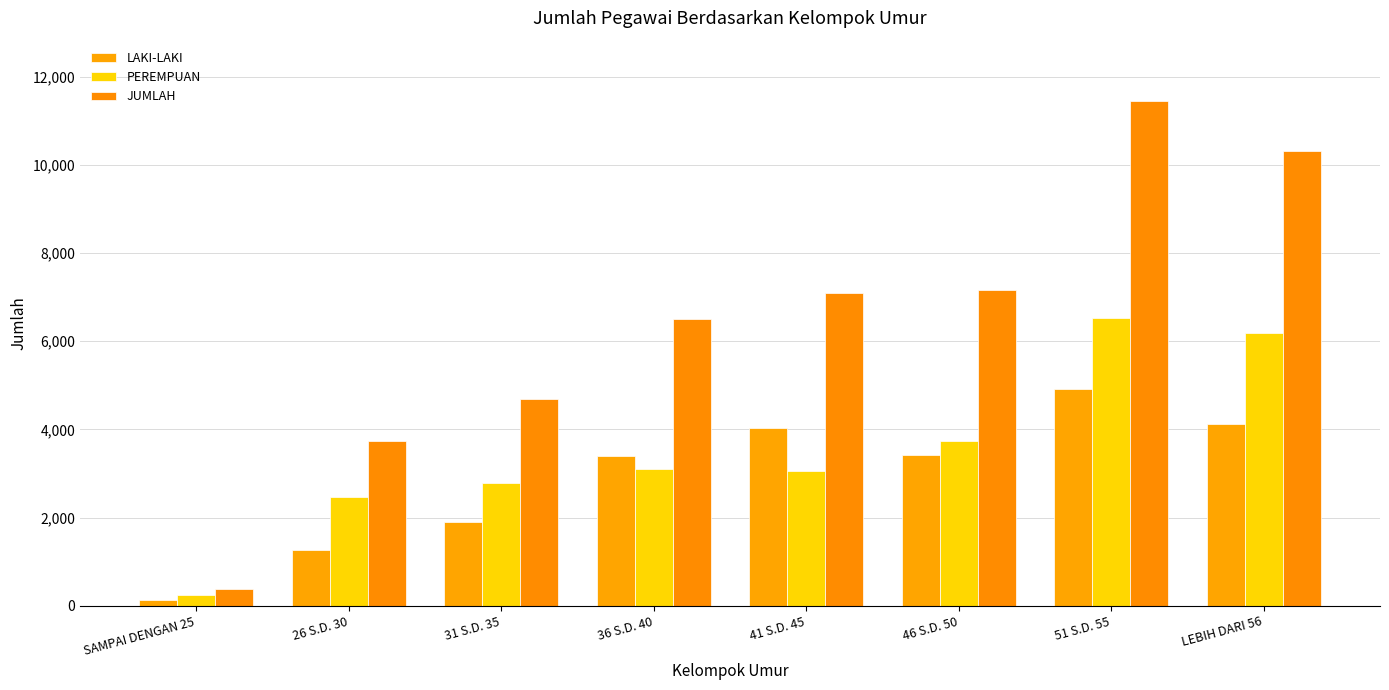

The value of PEREMPUAN at 46 S.D. 50 is 3742. True or false?

True